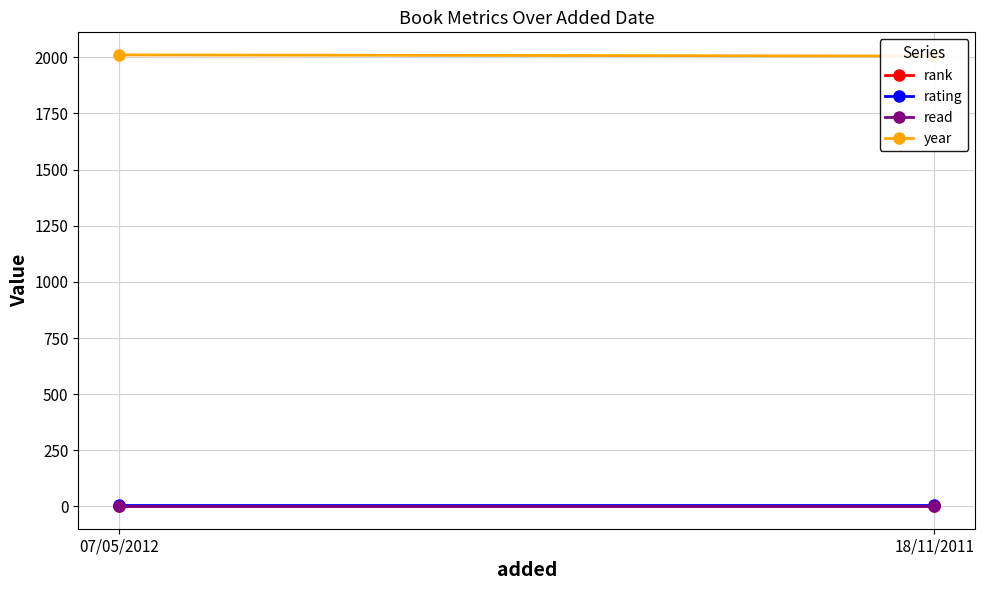

Between 18/11/2011 and 07/05/2012, which is larger?

18/11/2011